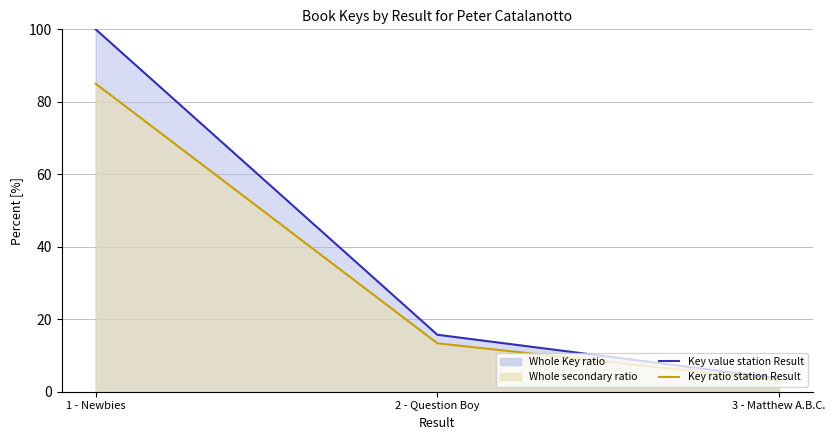

What is the lowest value of the Key ratio station Result series?

3.1